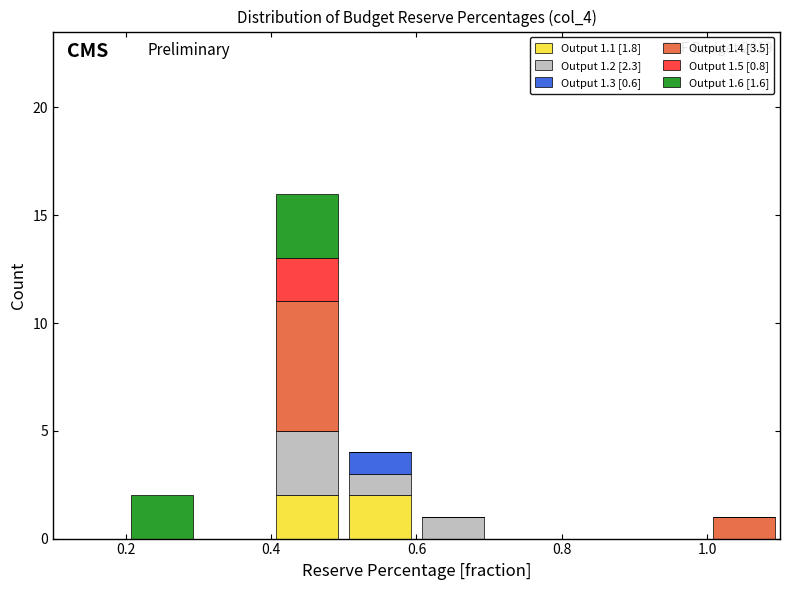

Which range on the x-axis has the tallest stacked bar (by total height)?

0.4 to 0.5